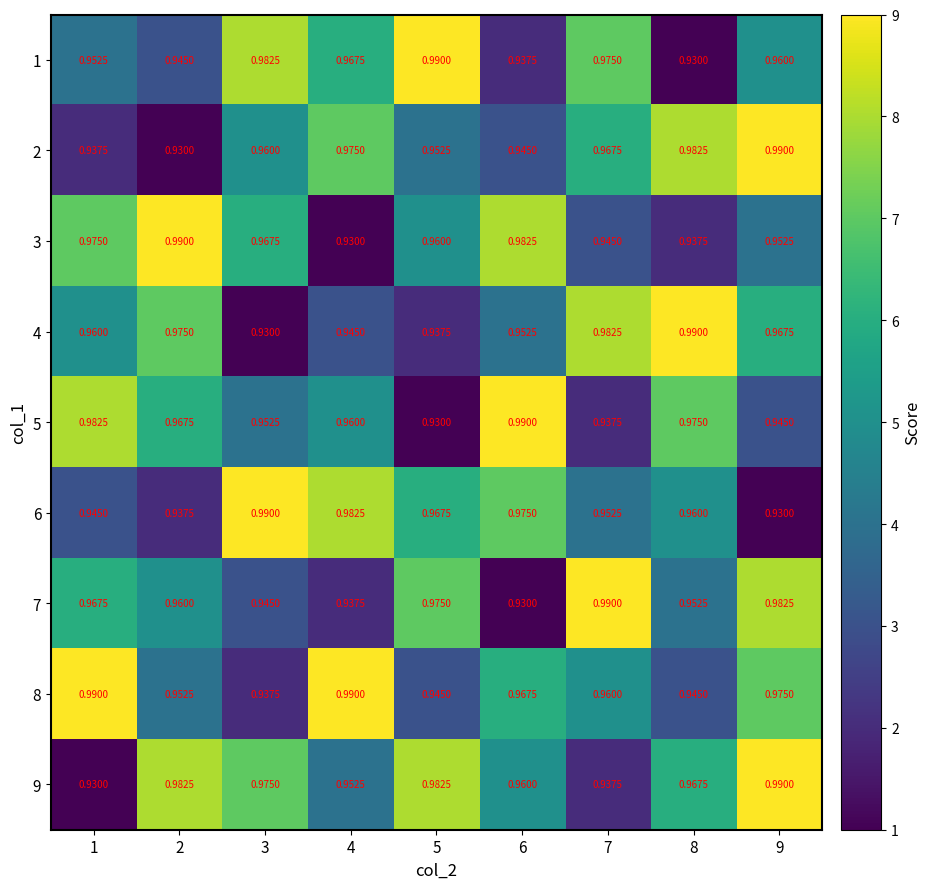

Is the value of 1 at 9 greater than the value of 6 at 7?

Yes